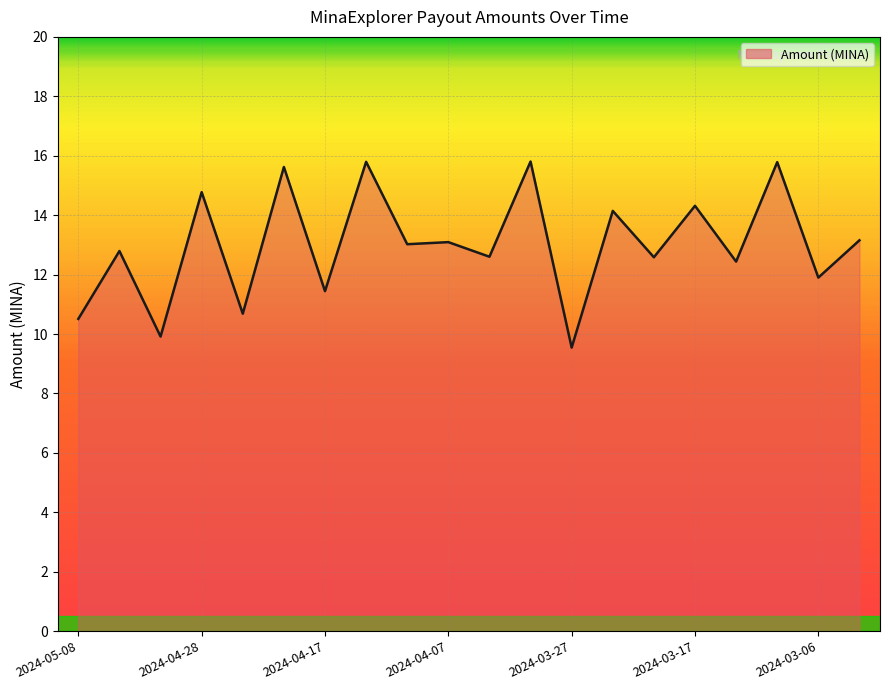

What is the difference between the maximum and minimum values?

6.3